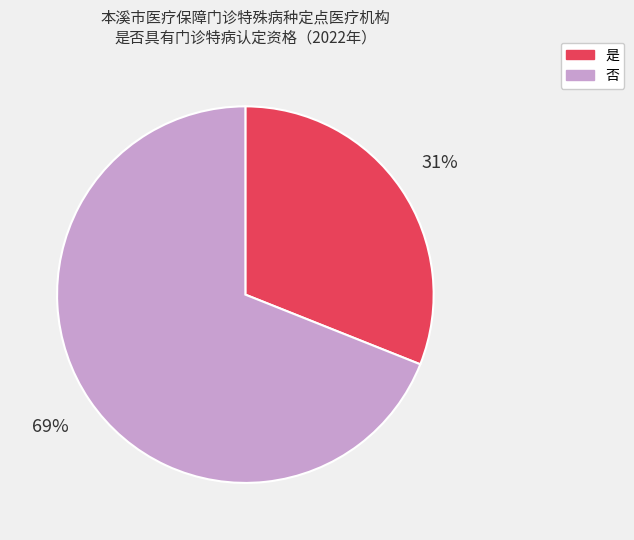

Which category has the smallest portion of the pie?

是